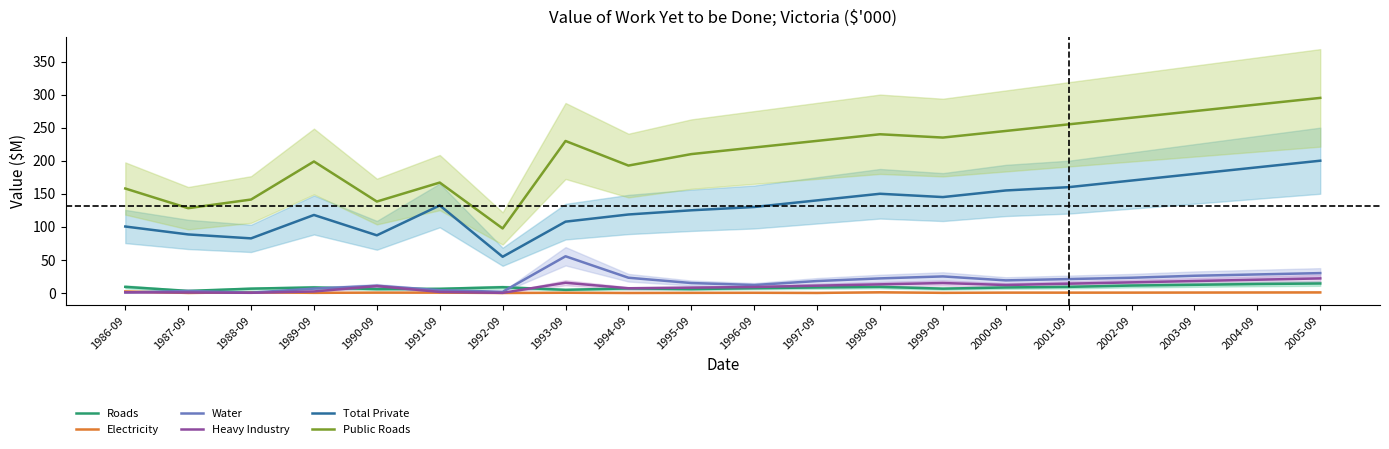

What is the difference between the Water values at 2004-09 and 1987-09?

25.0